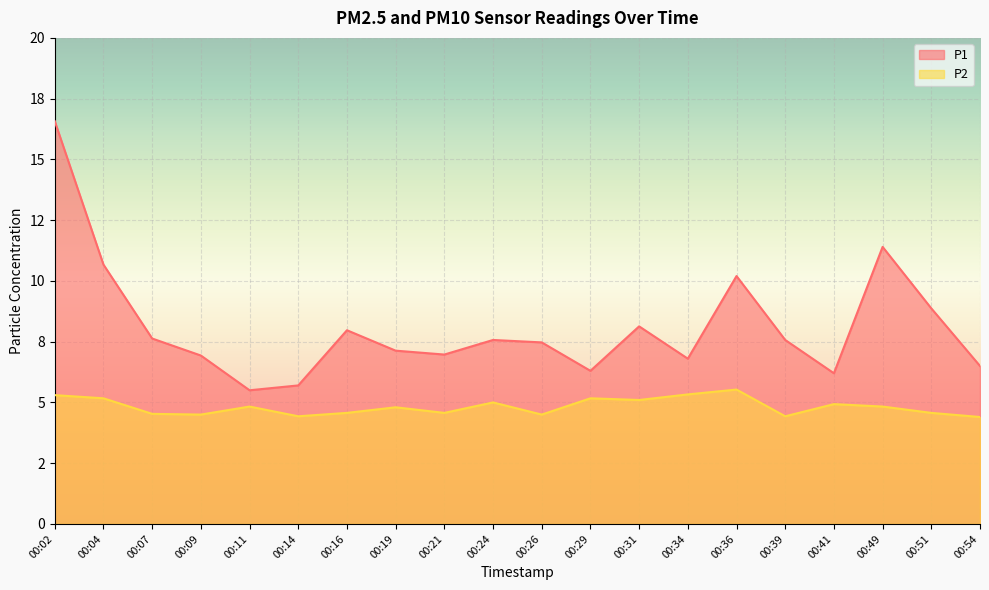

Rank the series at 00:39 from highest to lowest value.

P1, P2